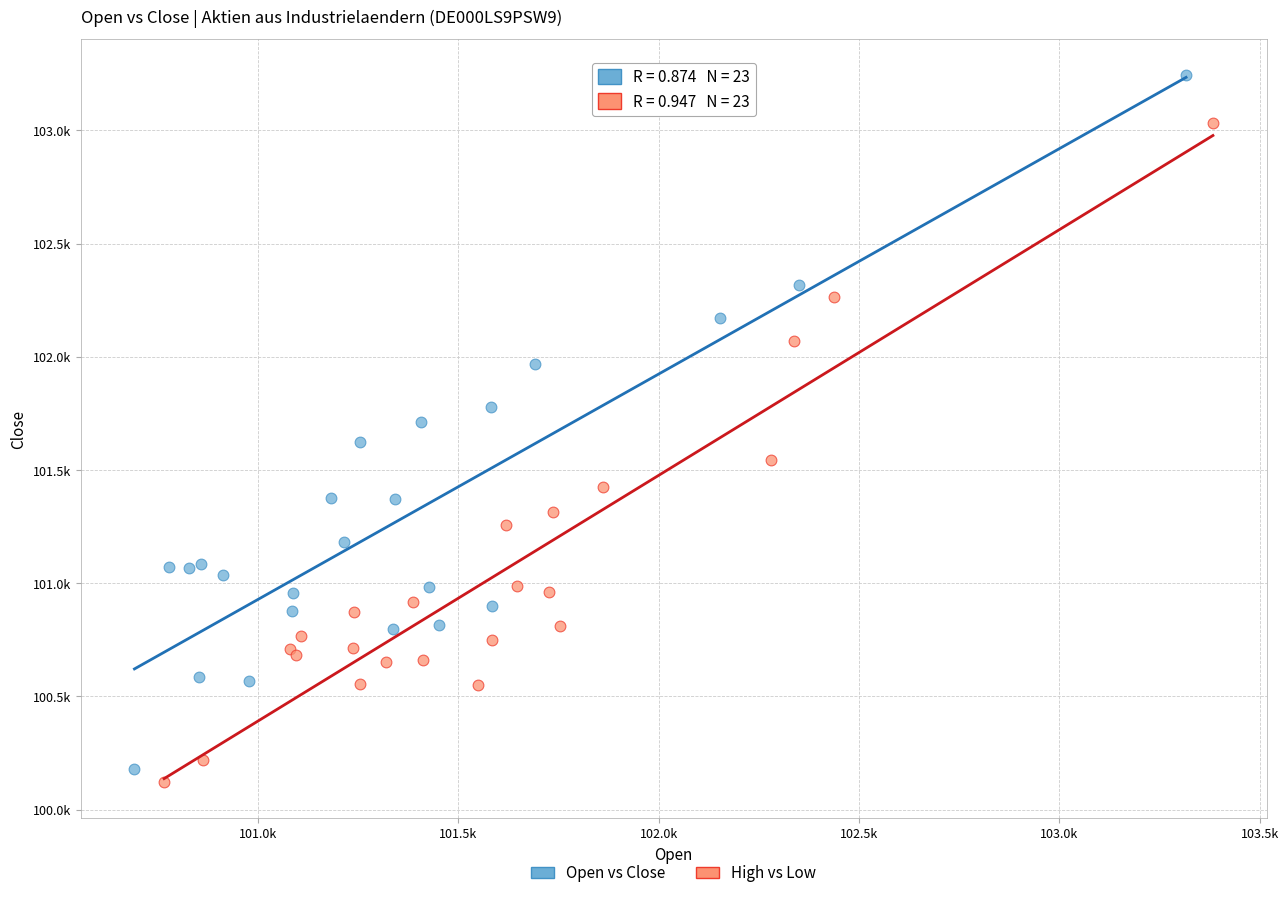

Which series has the widest spread of Y values?

Open vs Close